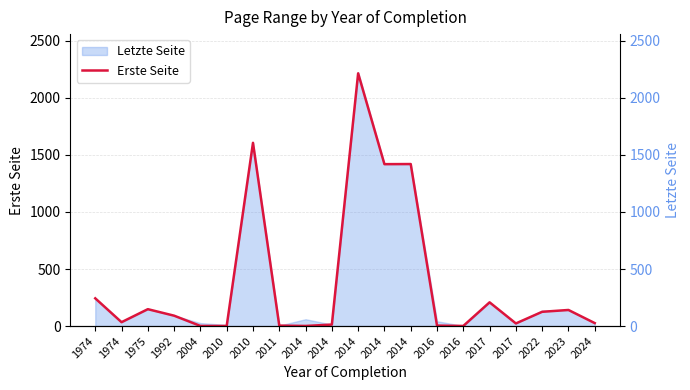

What is the sum of all values?

7724